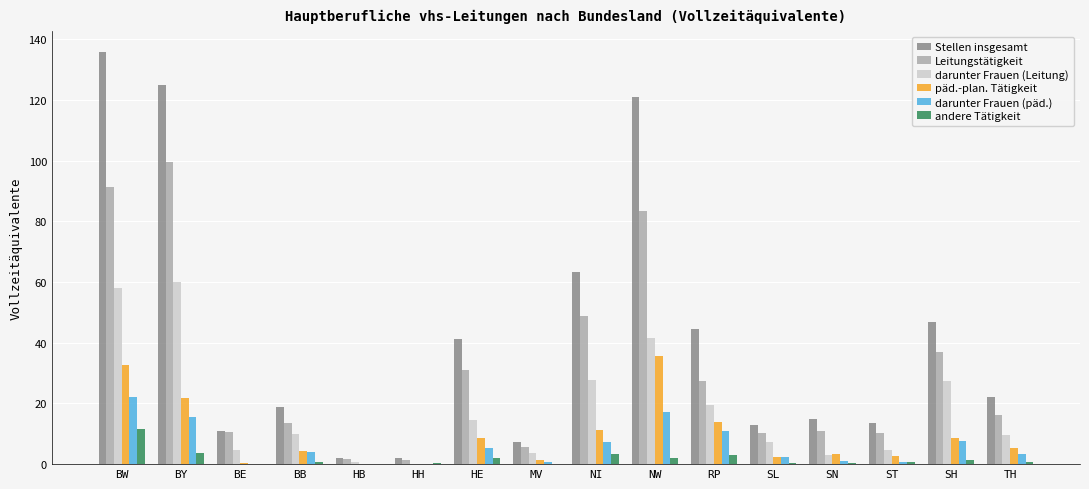

How many series are shown in this chart?

6